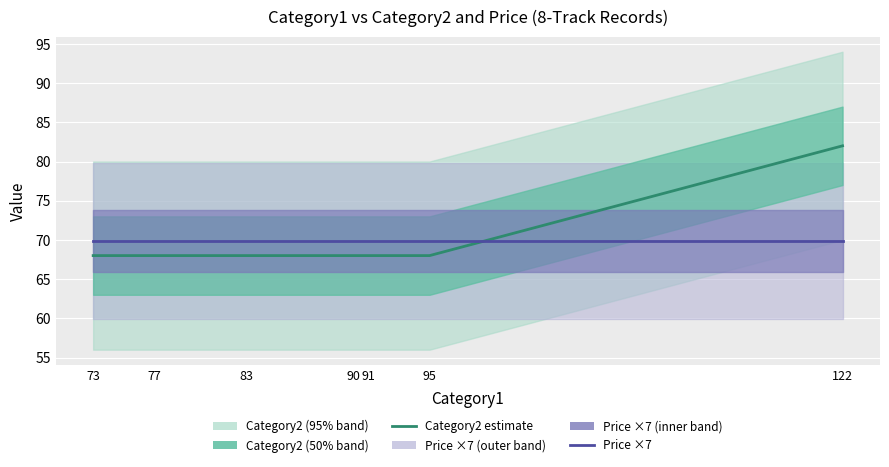

Rank the series at 95 from highest to lowest value.

Price (×7), Category2